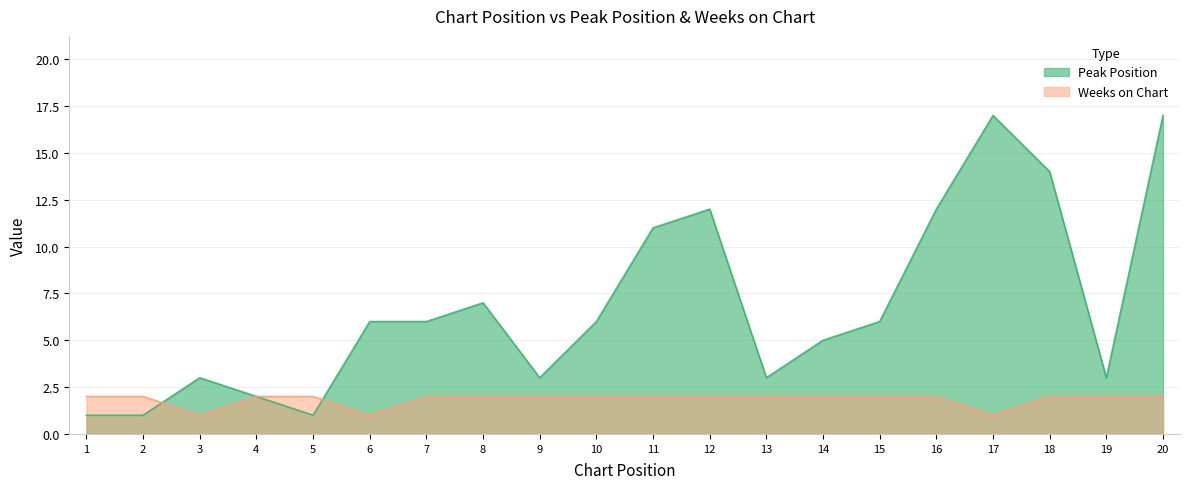

What is the sum of all Weeks on Chart values?

37